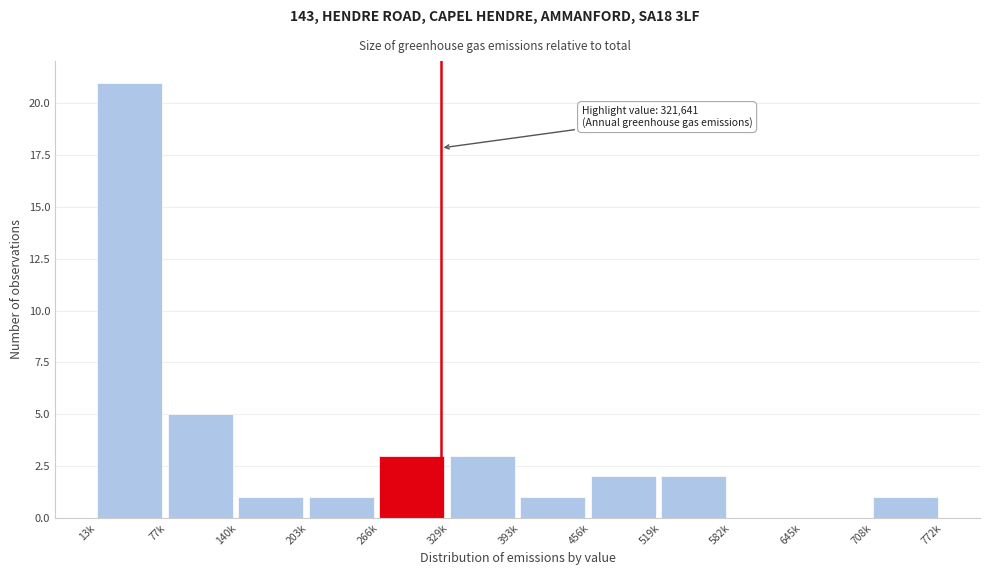

Reading left to right, what are all the values shown in this chart?

13k=21	77k=5	140k=1	203k=1	266k=3	329k=3	393k=1	456k=2	519k=2	582k=0	645k=0	708k=1